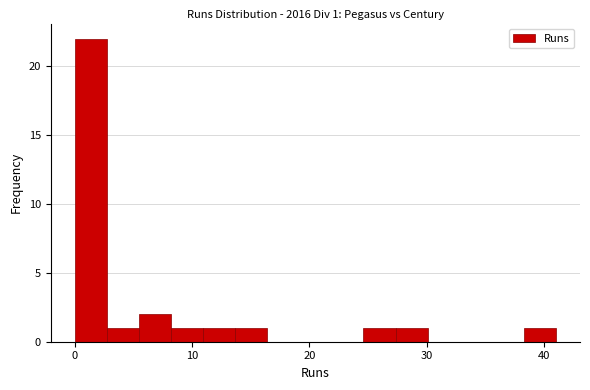

Around what value on the x-axis is the tallest bar? Give the approximate position of its centre, as read against the axis.

1